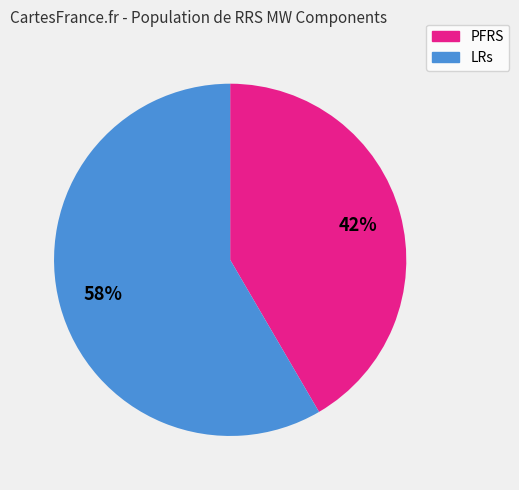

What is the smallest slice in the pie chart?

PFRS